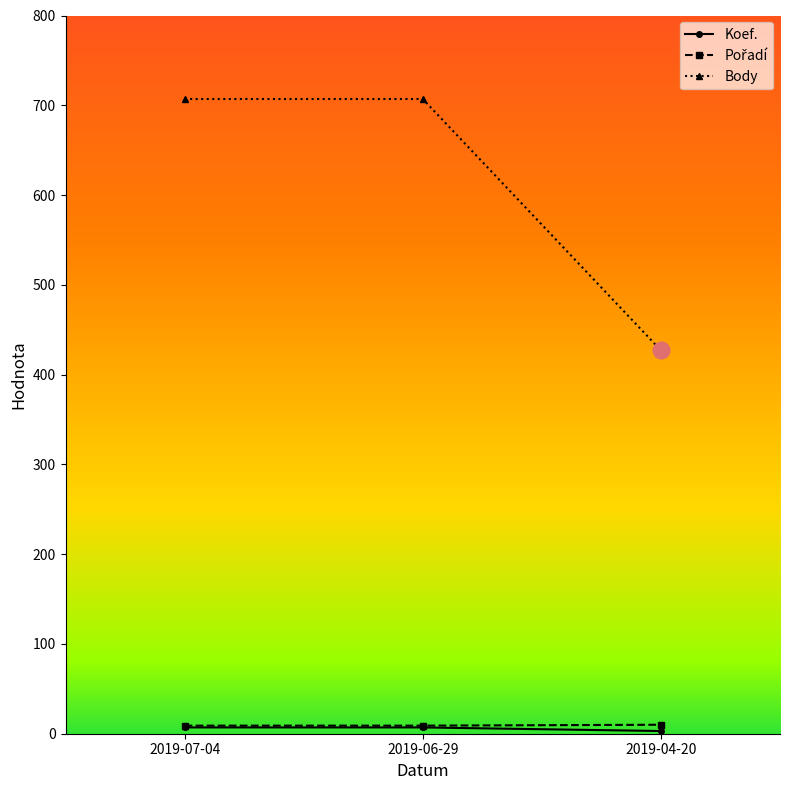

Is it true that Body equals 427 at 2019-04-20?

True